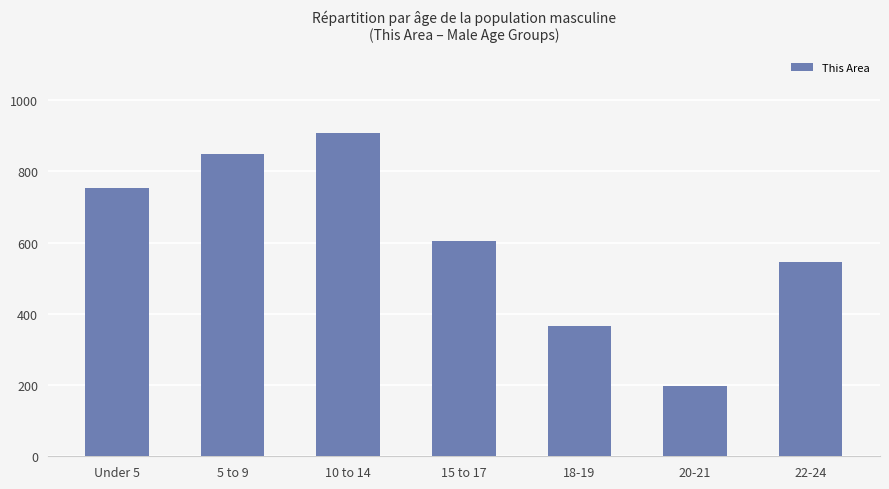

How many values are below 605?

3